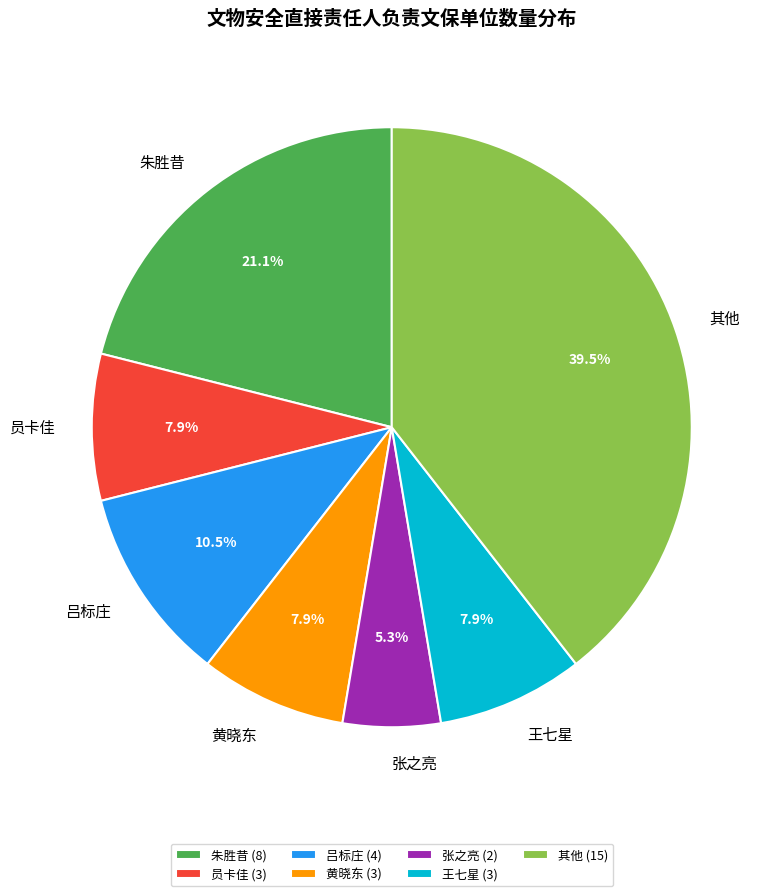

Is there any slice that represents more than half of the pie?

No